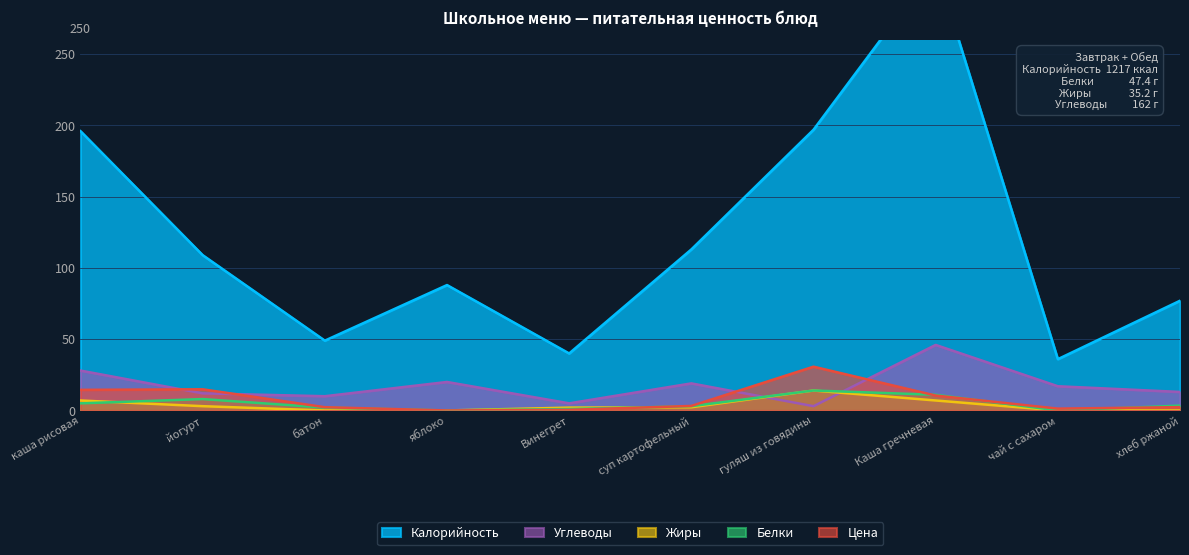

Reading left to right, list all the values displayed in this chart.

Калорийность: каша рисовая=196.0	йогурт=109.0	батон=49.0	яблоко=88.0	Винегрет=40.0	суп картофельный=113.0	гуляш из говядины=197.0	Каша гречневая=312.0	чай с сахаром=36.0	хлеб ржаной=77.0
Белки: каша рисовая=5.0	йогурт=8.0	батон=2.0	яблоко=0.0	Винегрет=1.0	суп картофельный=3.0	гуляш из говядины=14.0	Каша гречневая=11.0	чай с сахаром=0.0	хлеб ржаной=3.4
Жиры: каша рисовая=7.0	йогурт=3.0	батон=0.0	яблоко=0.0	Винегрет=2.0	суп картофельный=2.2	гуляш из говядины=14.0	Каша гречневая=7.0	чай с сахаром=0.0	хлеб ржаной=0.0
Углеводы: каша рисовая=28.0	йогурт=12.0	батон=10.0	яблоко=20.0	Винегрет=5.0	суп картофельный=19.0	гуляш из говядины=3.0	Каша гречневая=46.0	чай с сахаром=17.0	хлеб ржаной=13.0
Цена: каша рисовая=14.5	йогурт=14.8	батон=2.3	яблоко=0.0	Винегрет=0.4	суп картофельный=3.2	гуляш из говядины=30.7	Каша гречневая=10.5	чай с сахаром=1.3	хлеб ржаной=2.3